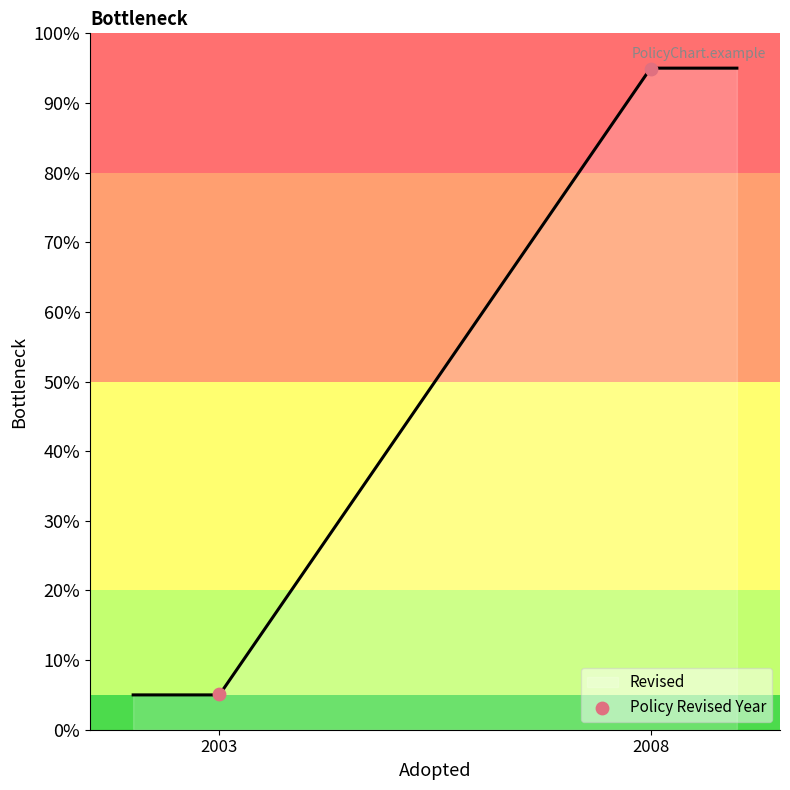

What is the ratio of the value at 2003 to the value at 2008?

0.1